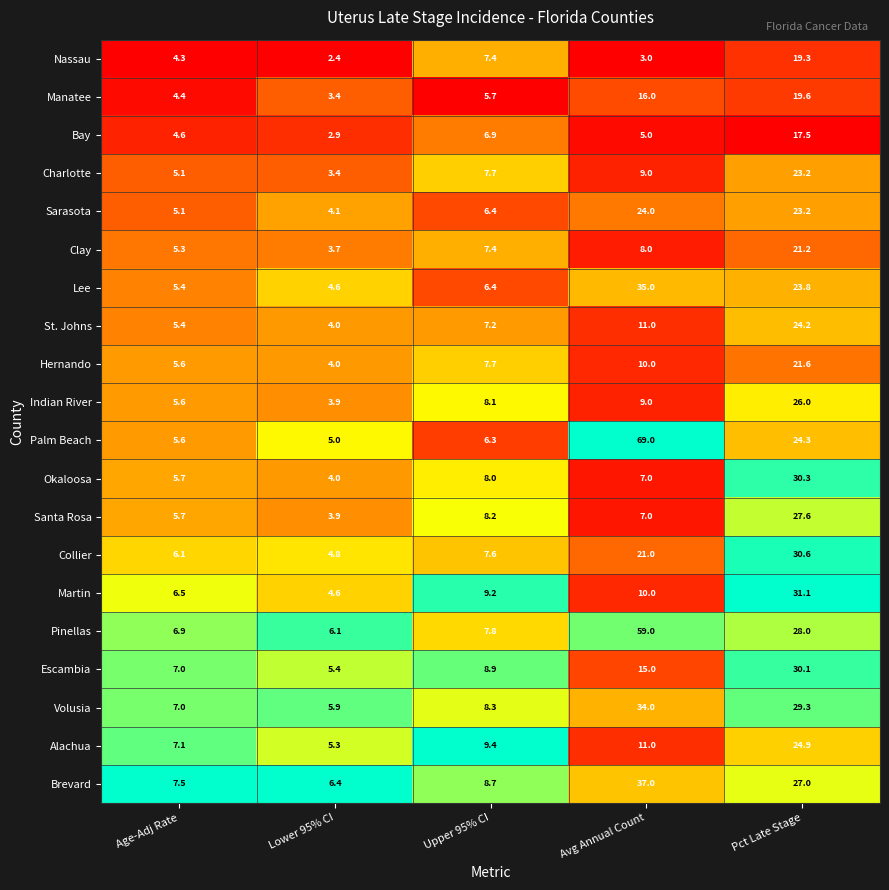

List the labels in order of Charlotte value, largest first.

Pct Late Stage, Avg Annual Count, Upper 95% CI, Age-Adj Rate, Lower 95% CI